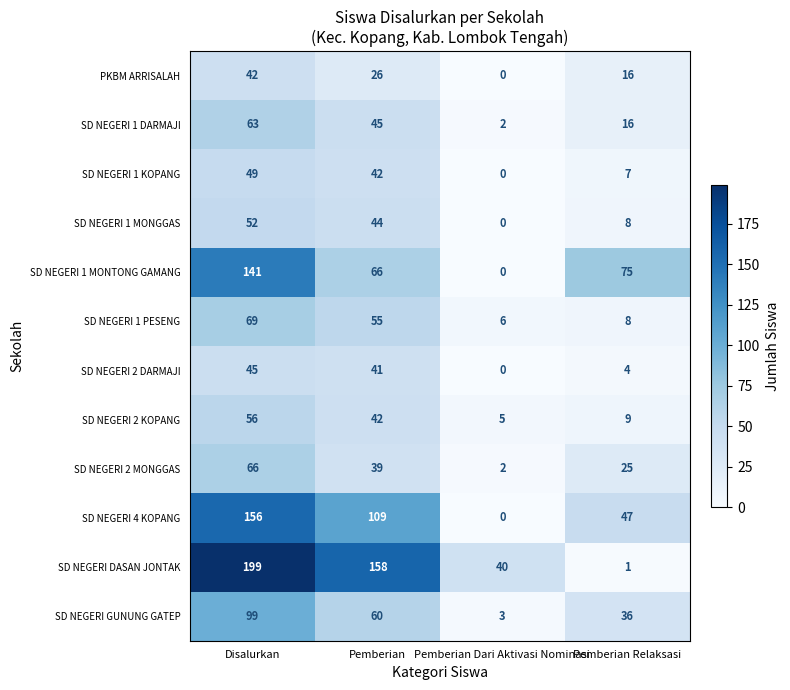

Which category has the highest value across all series?

Disalurkan